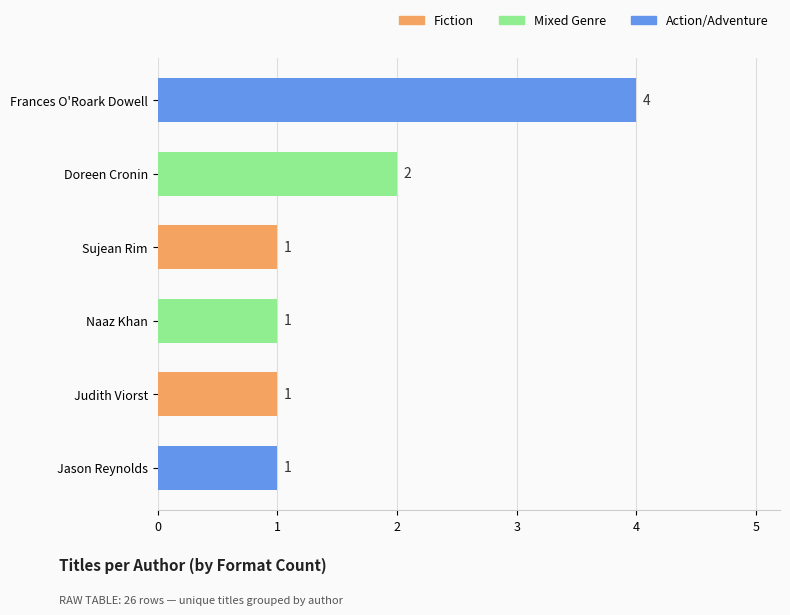

Does the chart contain stacked bars?

No